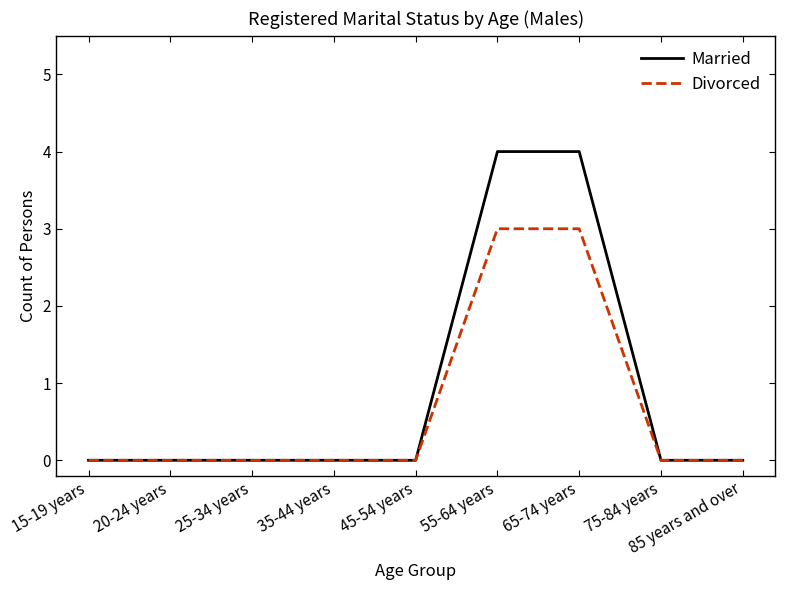

How many lines are shown in the chart?

2